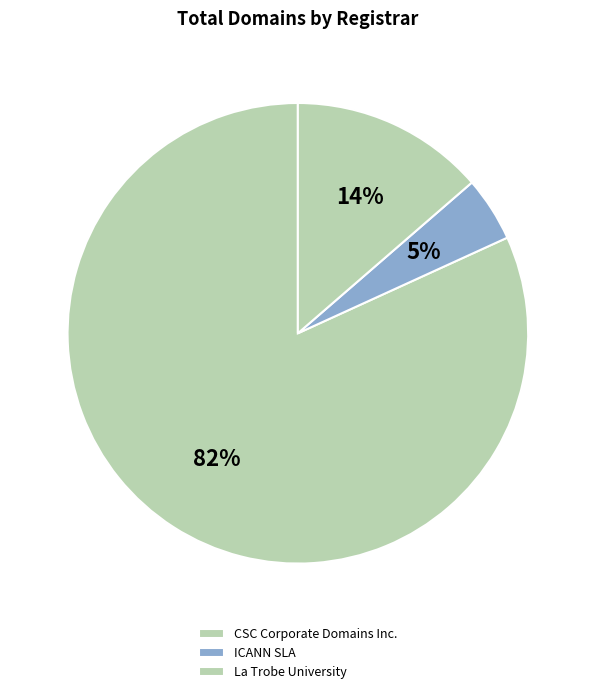

How many slices are in this pie chart?

3